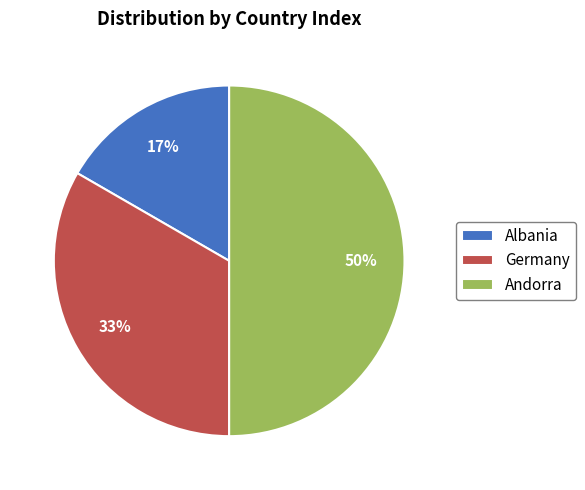

How many segments does this pie chart have?

3